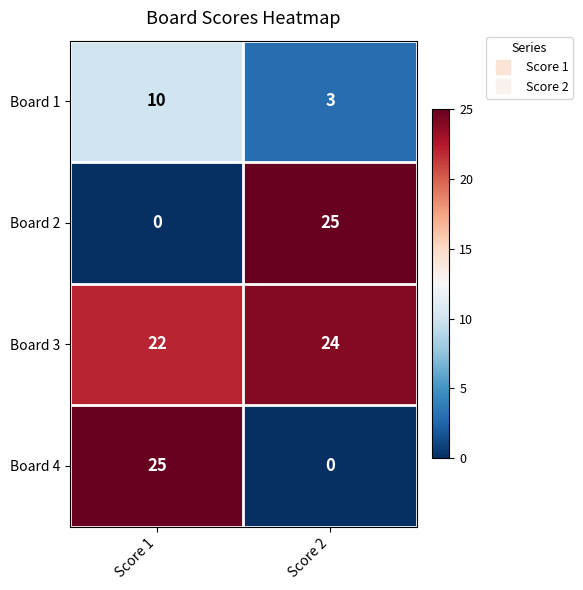

What is the total value across all series at Score 1?

57